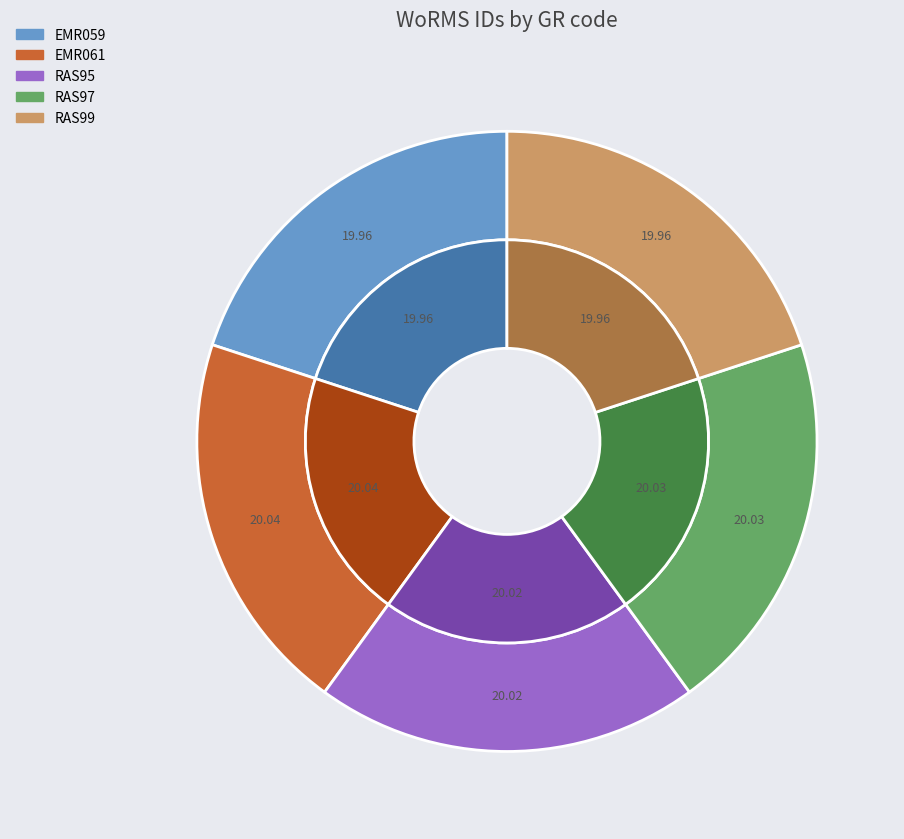

True or false: RAS95 accounts for 20% of the total.

True